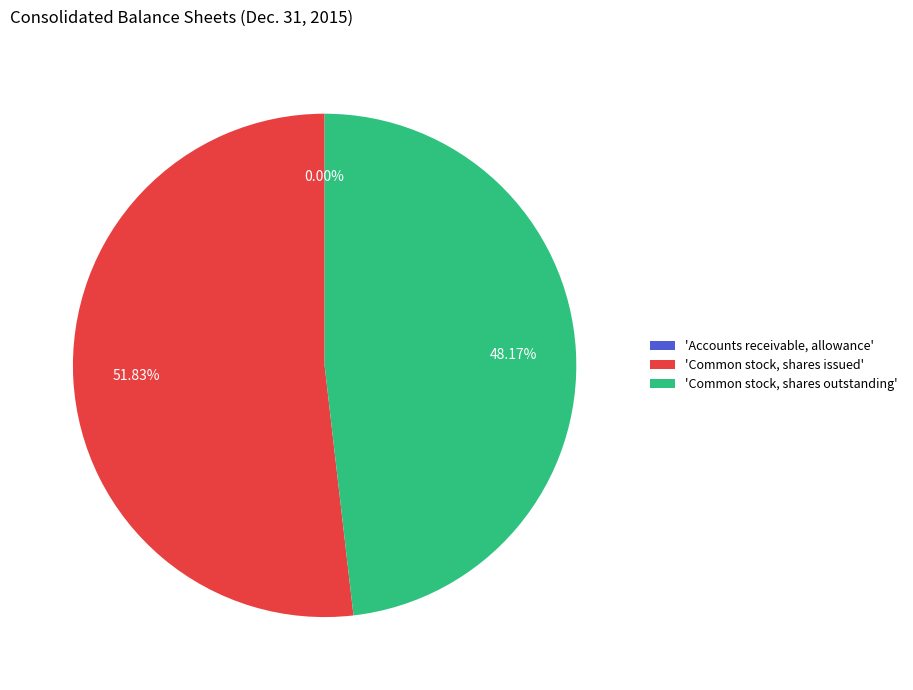

Which slice is the largest?

'Common stock, shares issued'